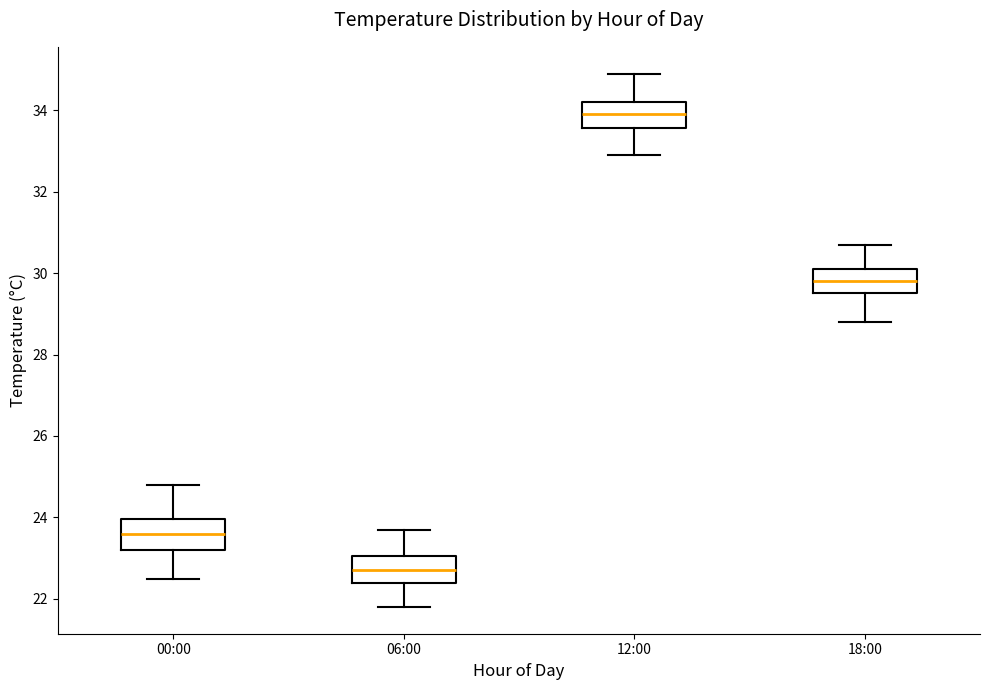

Which box's median line is the highest?

12:00